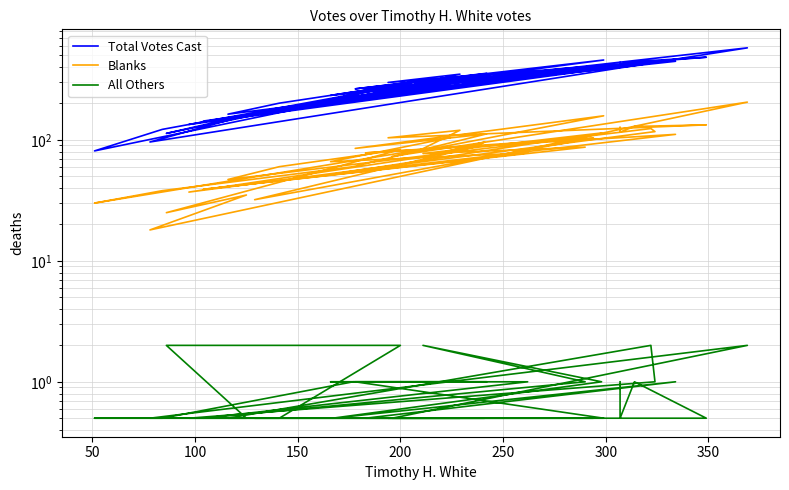

At which category does Total Votes Cast reach its first local valley?

50